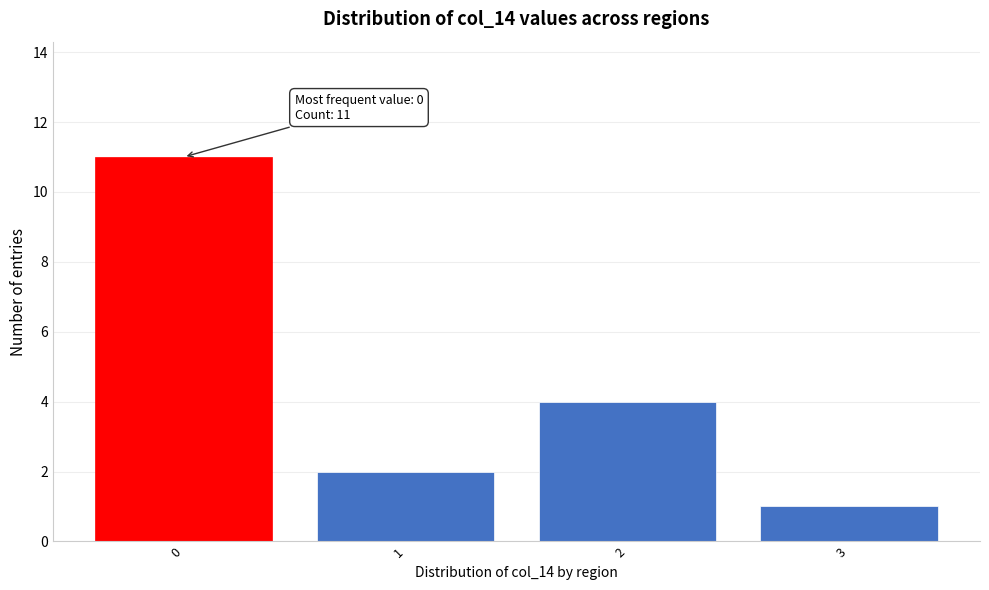

Reading left to right, what are all the values shown in this chart?

11	2	4	1